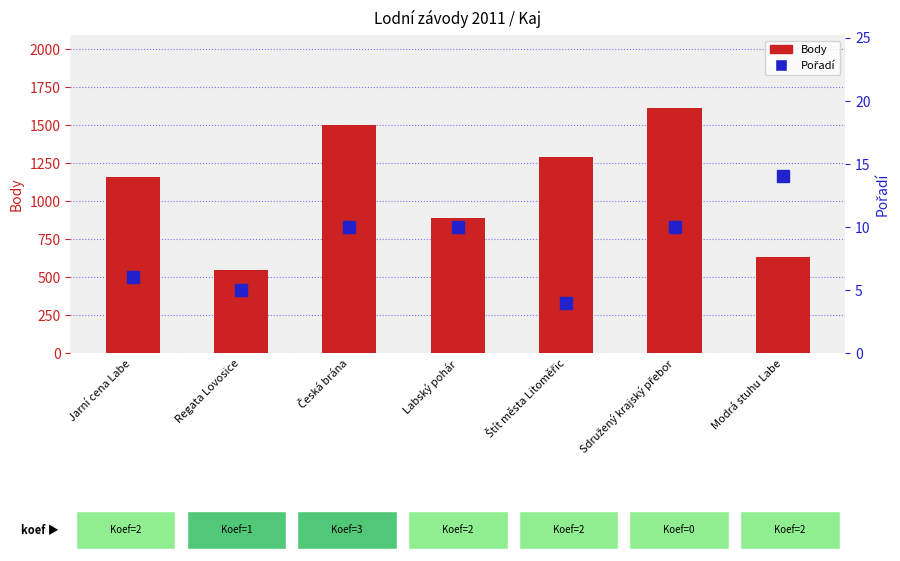

What is the difference between the Body values at Štít města Litoměřic and Regata Lovosice?

742